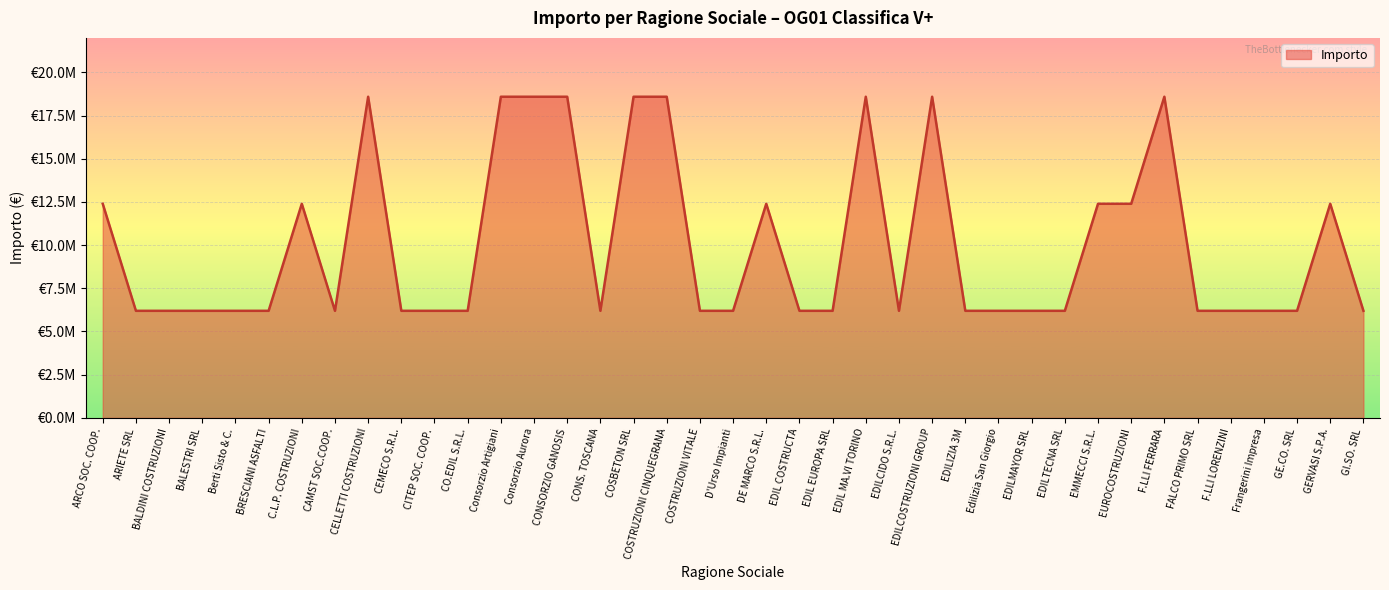

What is the value of the 36th point from the left?

6198000